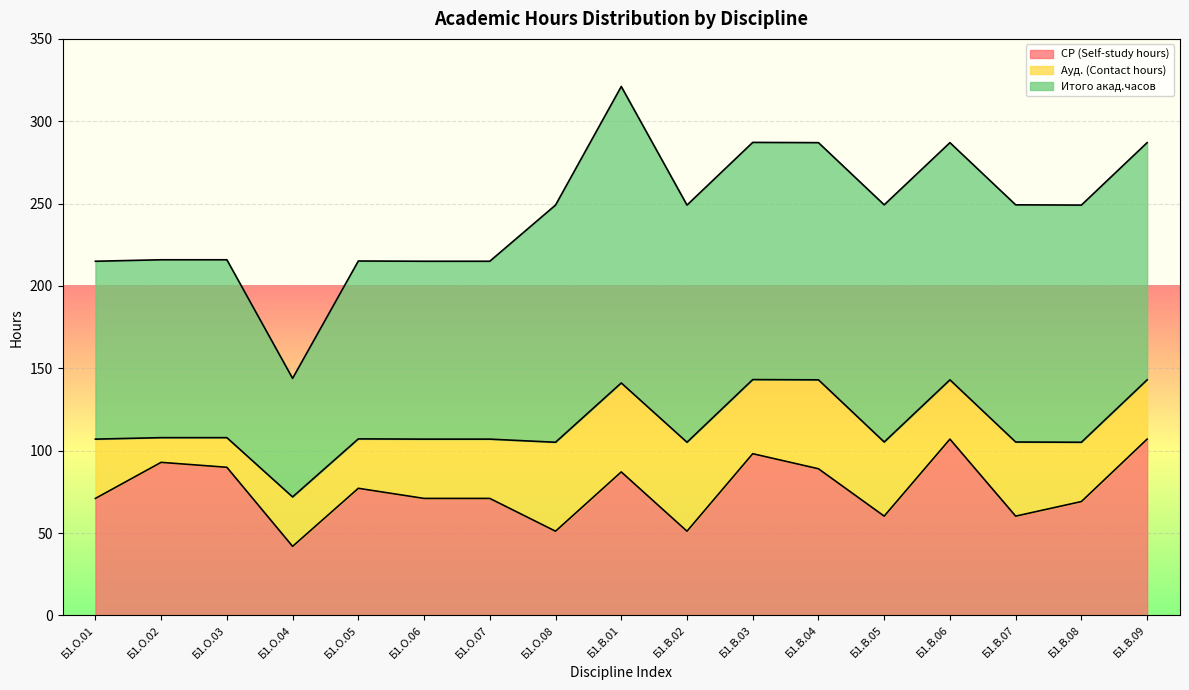

Rank the series at Б1.В.06 from lowest to highest value.

Ауд. (Contact hours), СР (Self-study hours), Итого акад.часов